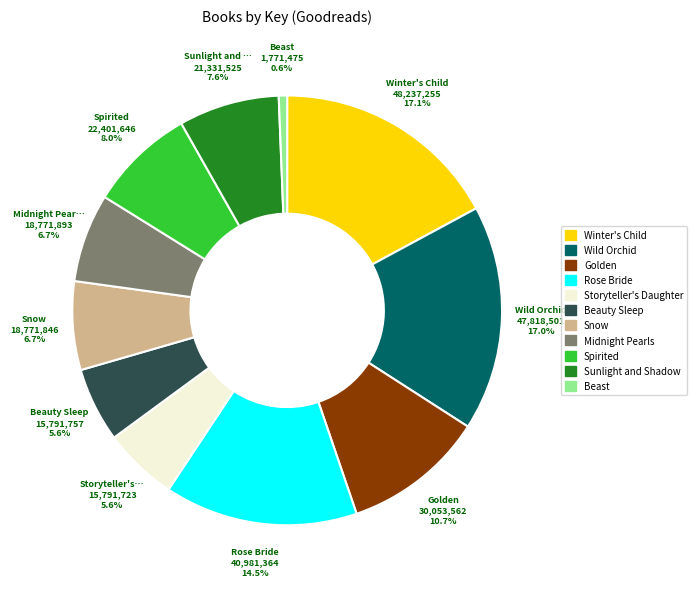

To the nearest percent, what portion does Wild Orchid represent?

17%